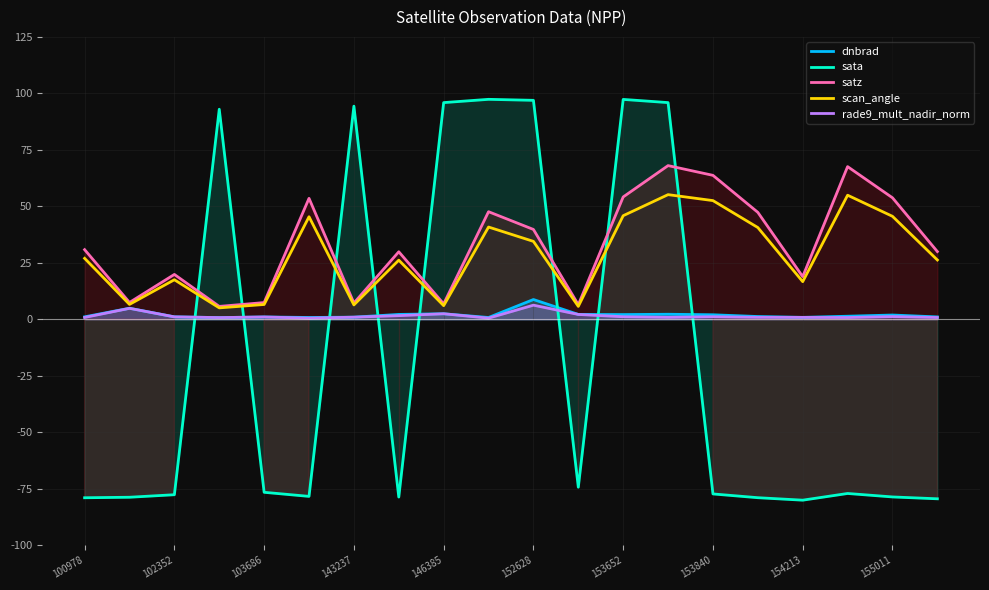

True or false: scan_angle and dnbrad cross at least once.

False